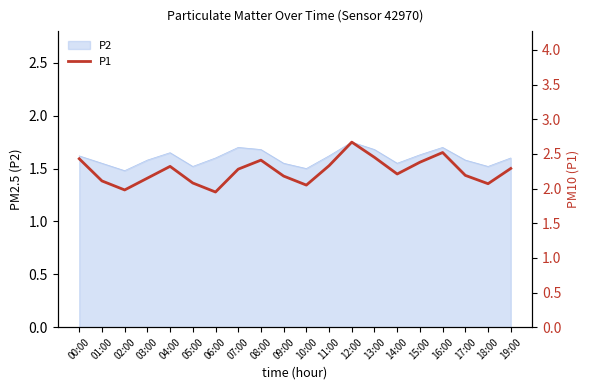

Where is the data nearest to the value 2?

02:00